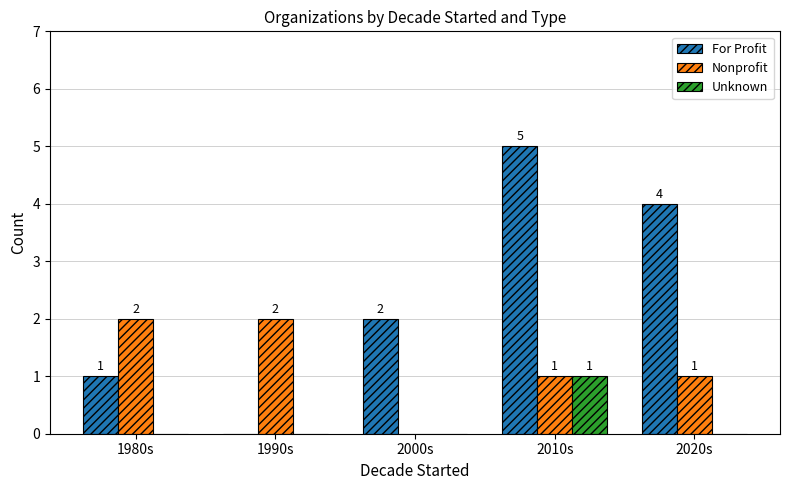

What is the average value of the For Profit series?

2